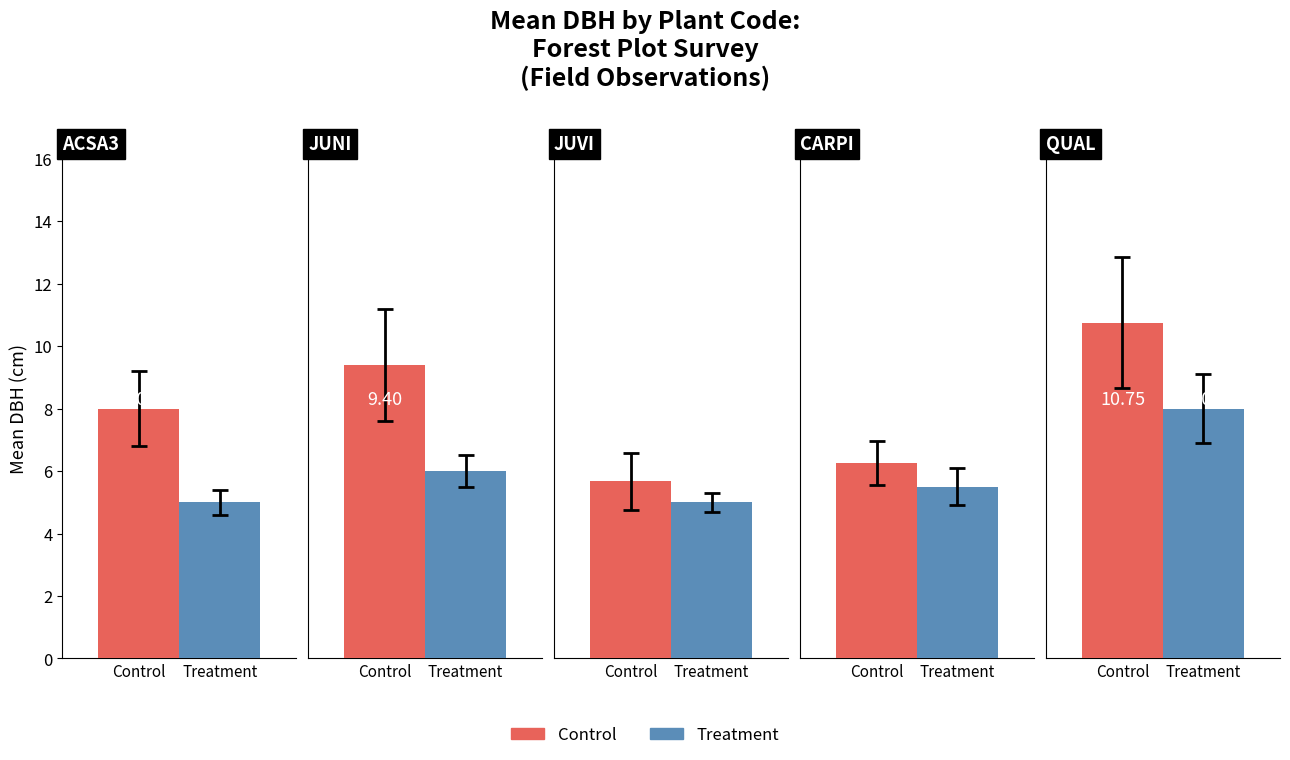

How many distinct data groups are displayed?

2